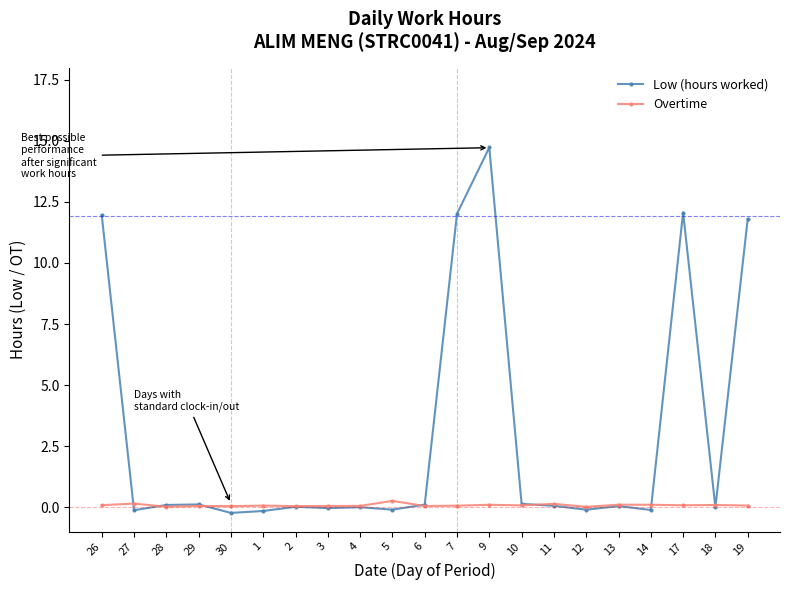

Is it true that Overtime equals 0.1 at 13?

True